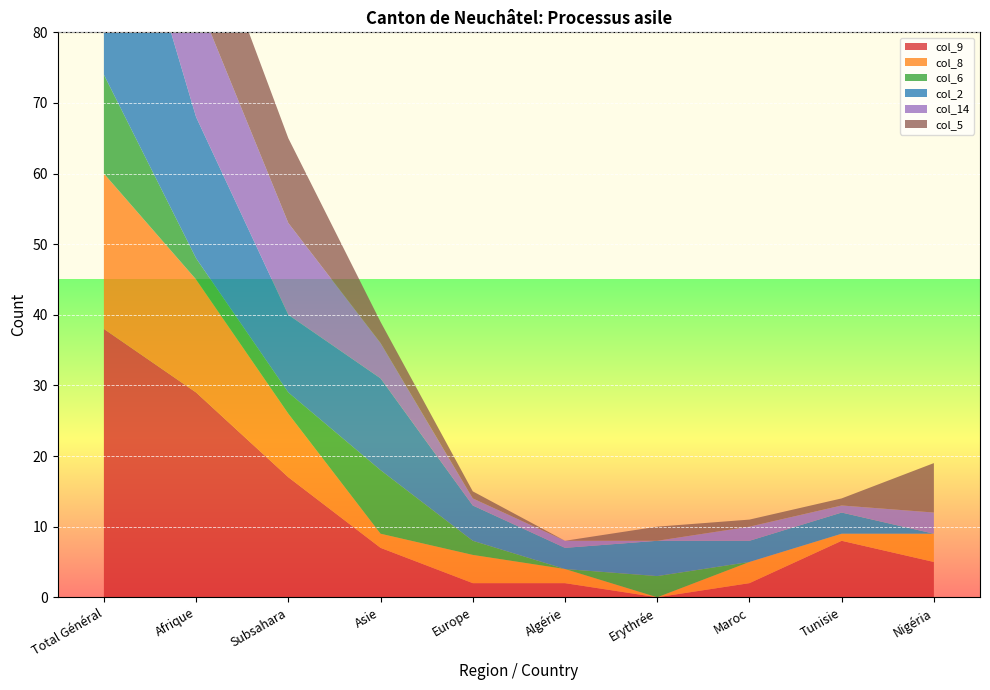

Reading right to left, extract all data points from this chart.

col_9: 5	8	2	0	2	2	7	17	29	38
col_8: 4	1	3	0	2	4	2	9	16	22
col_6: 0	0	0	3	0	2	9	3	3	14
col_2: 0	3	3	5	3	5	13	11	20	38
col_14: 3	1	2	0	1	1	5	13	17	23
col_5: 7	1	1	2	0	1	3	12	15	21